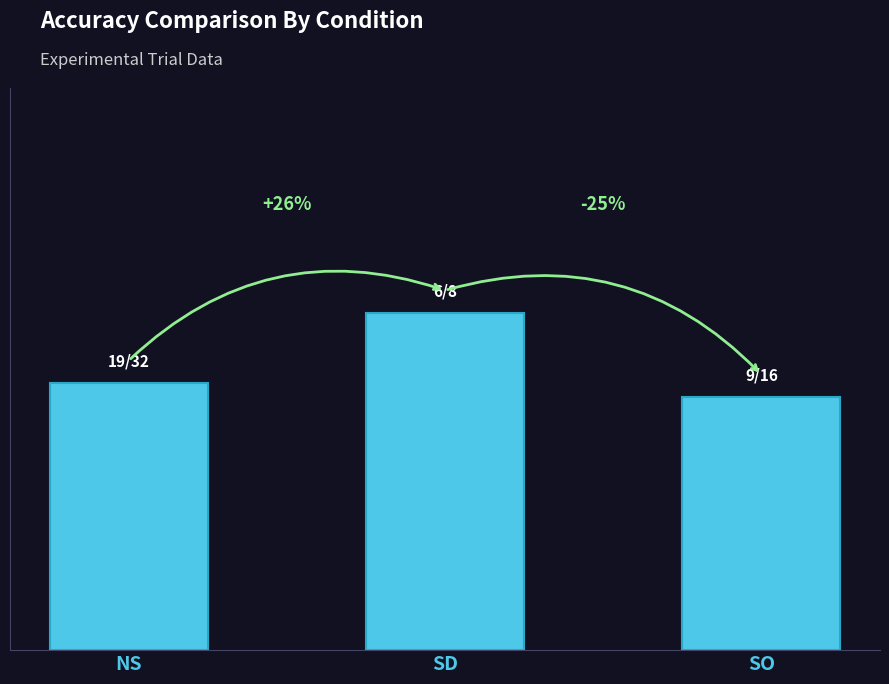

Is it true that the value at SO is 0.6?

True